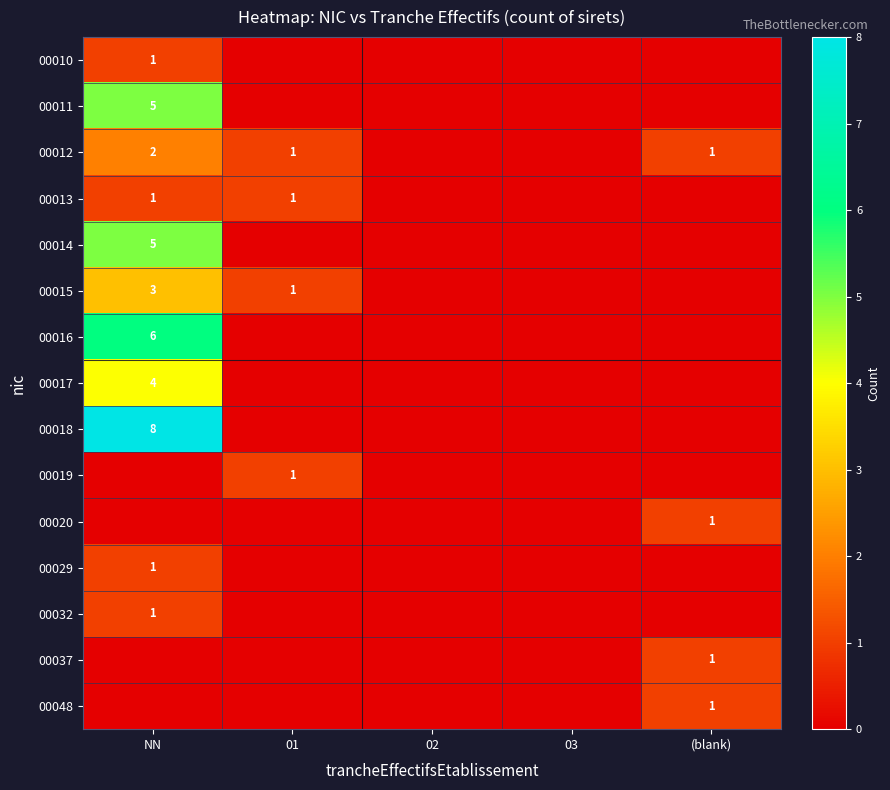

Is it true that 00048 equals 1 at (blank)?

True